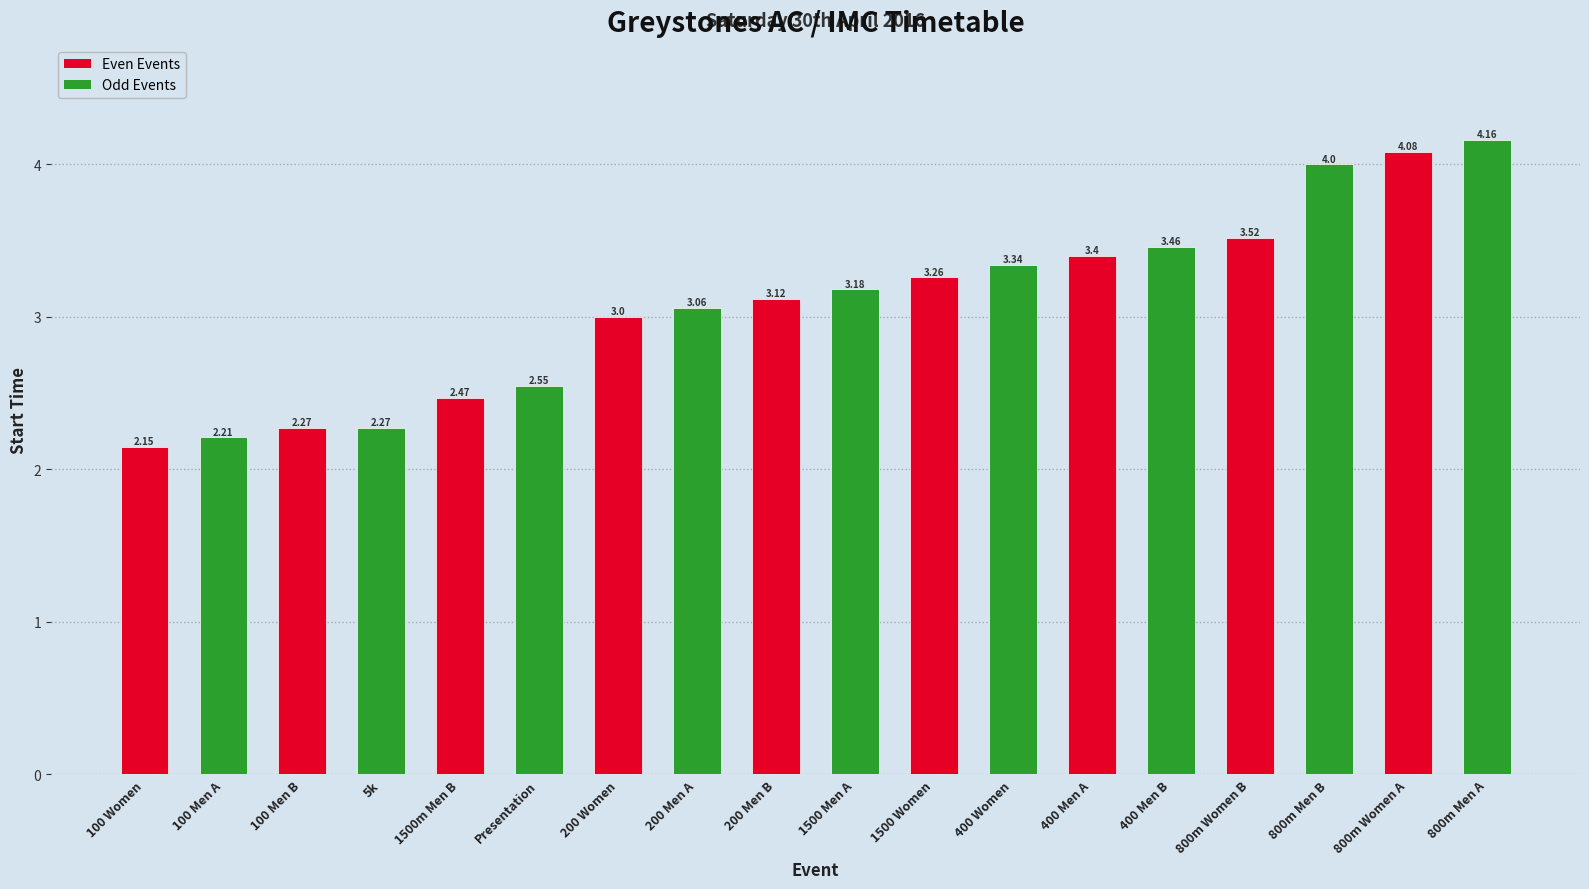

Which has a higher value, 1500m Men B or 800m Women B?

800m Women B